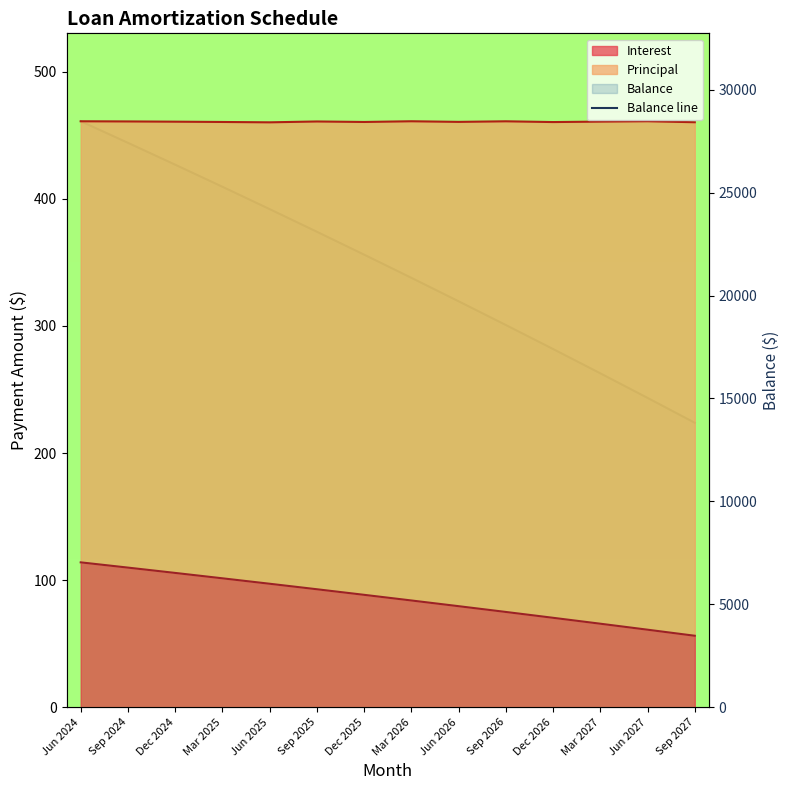

At which label does the data first exceed 21986?

Jun 2024